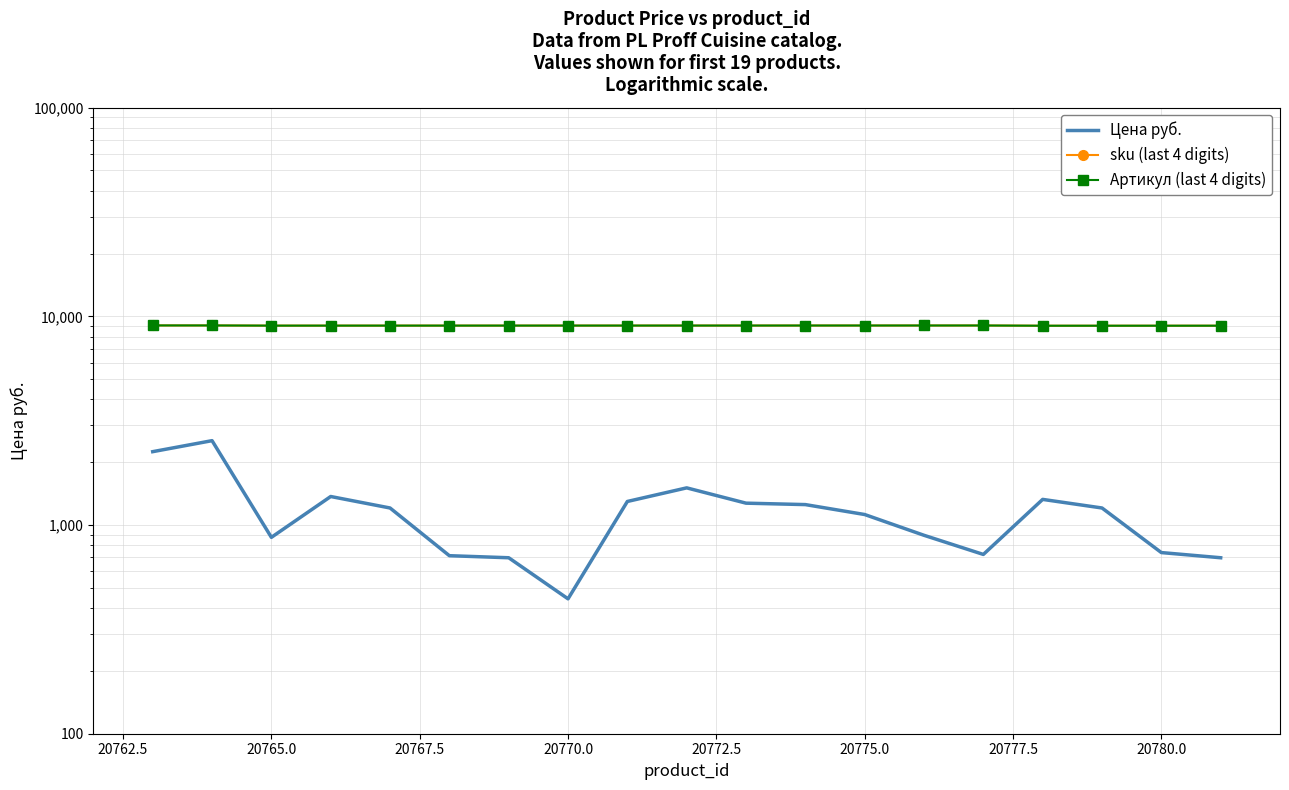

At how many categories does at least one series exceed 601?

19